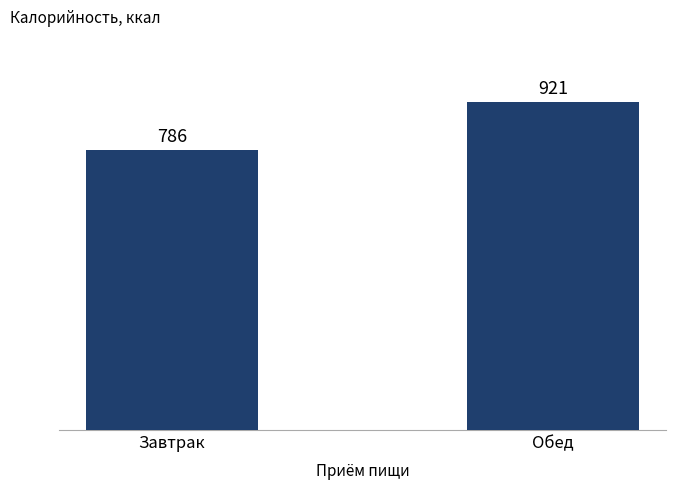

Where does the data first go above 921?

Обед